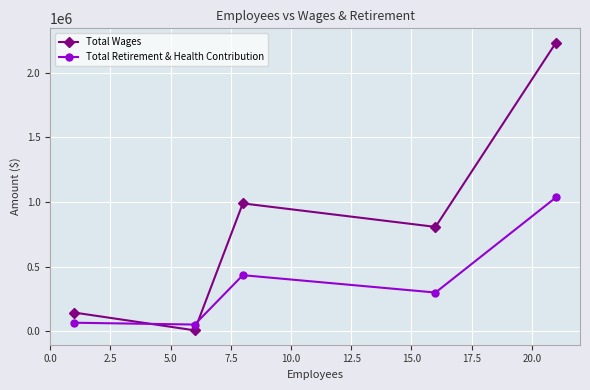

How many values in the Total Wages series are below 808120?

2